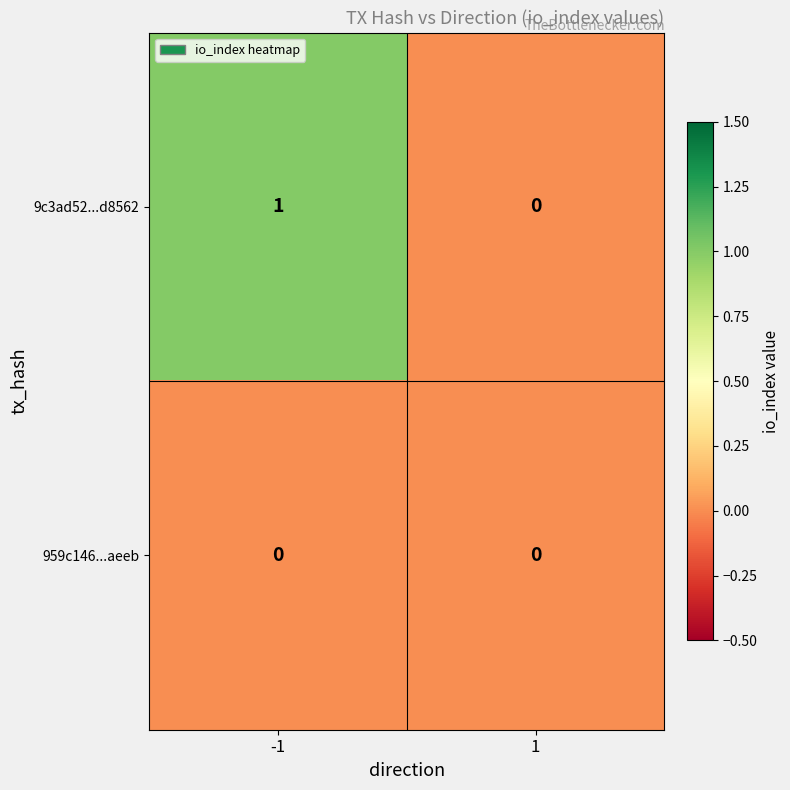

Reading left to right, what are all the values shown in this chart?

9c3ad52...d8562: 1	0
959c146...aeeb: 0	0